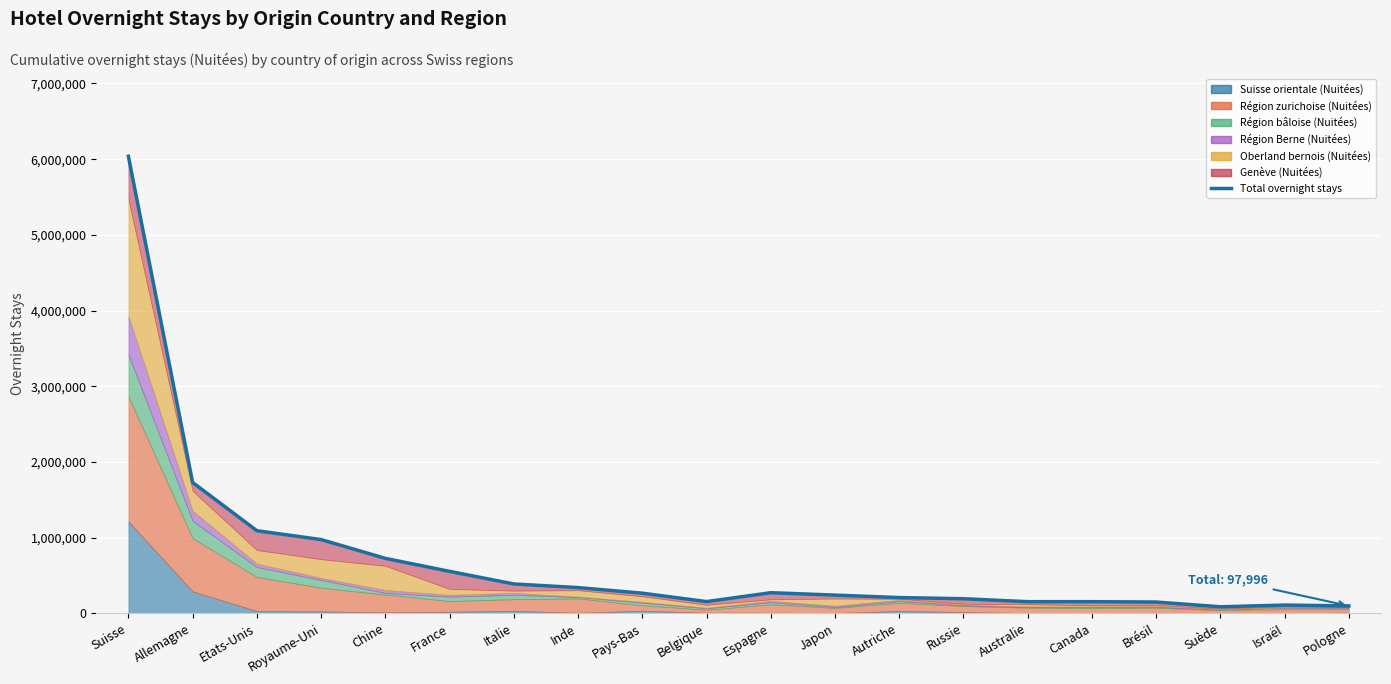

Where is the data nearest to the value 3062341?

Allemagne